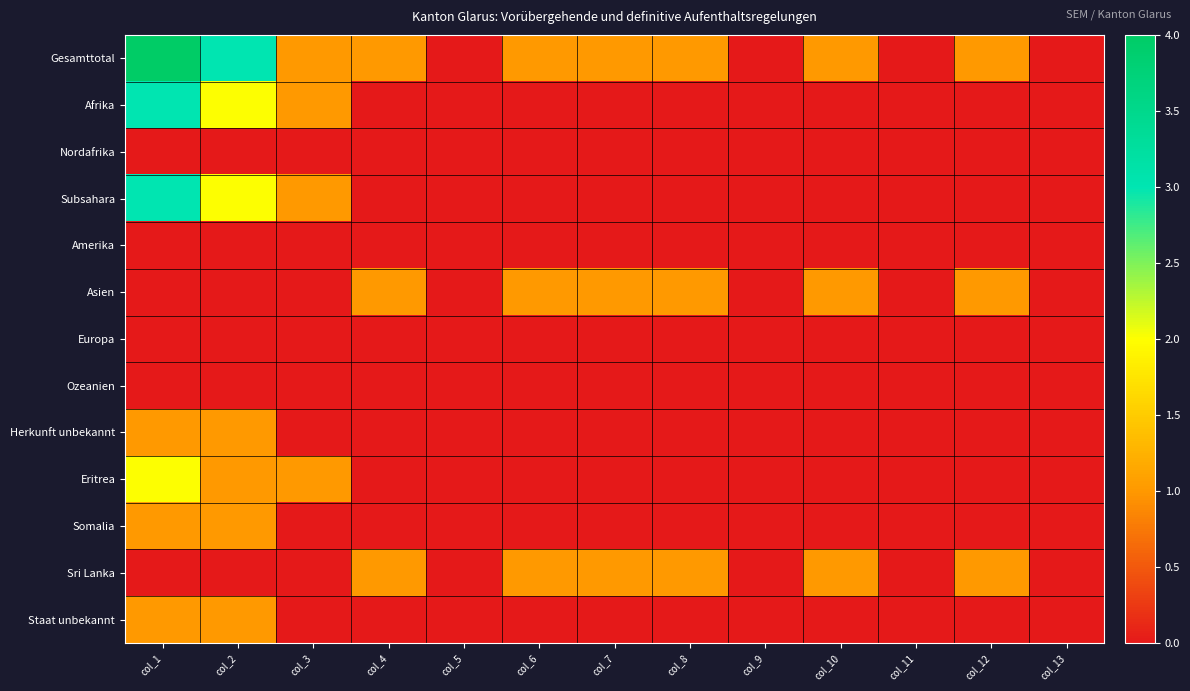

Between col_4 and col_7, which is larger?

col_4